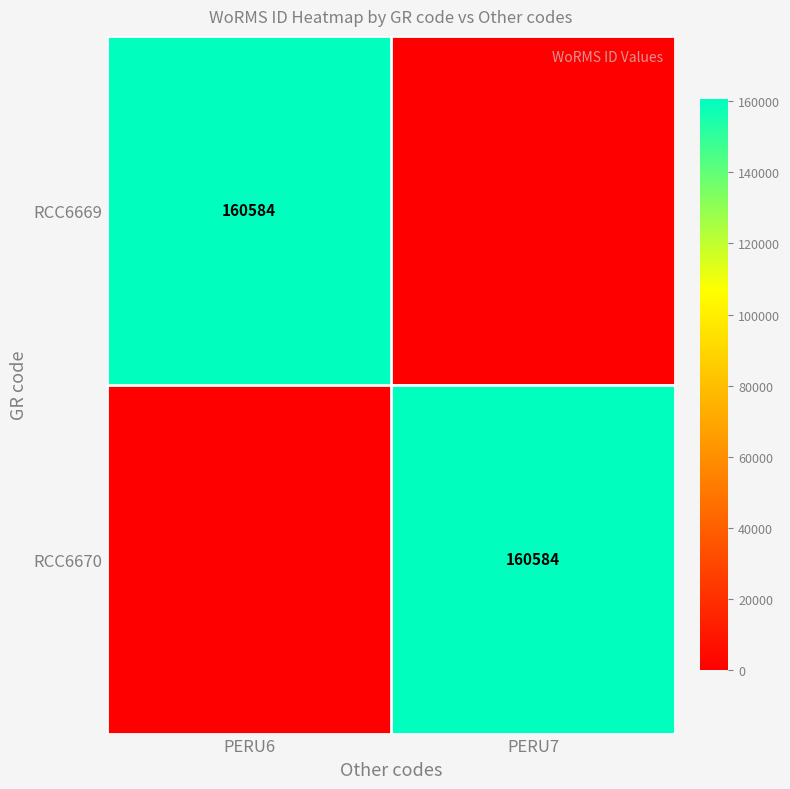

Is it true that RCC6670 equals 268373 at PERU7?

False